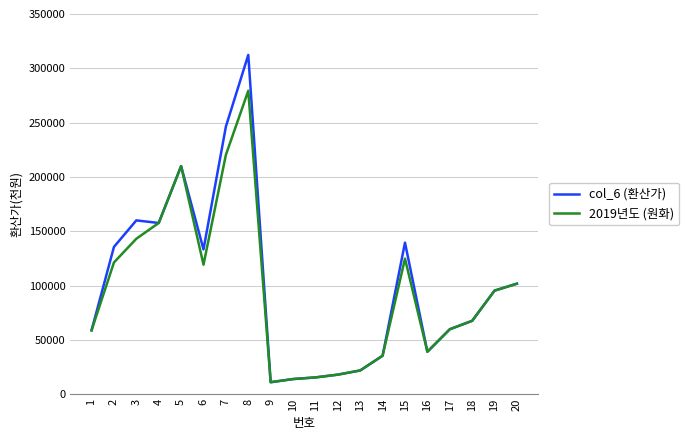

What value does the 2019년도 (원화) series have at 12, to the nearest 100?

18000